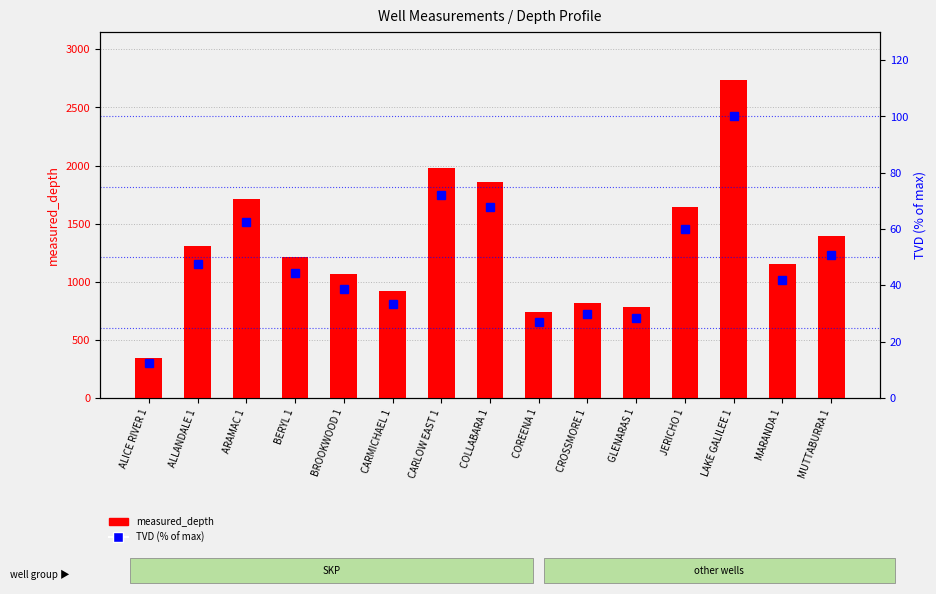

What is the difference between the maximum and second lowest values in the TVD (% of max) series?

72.9